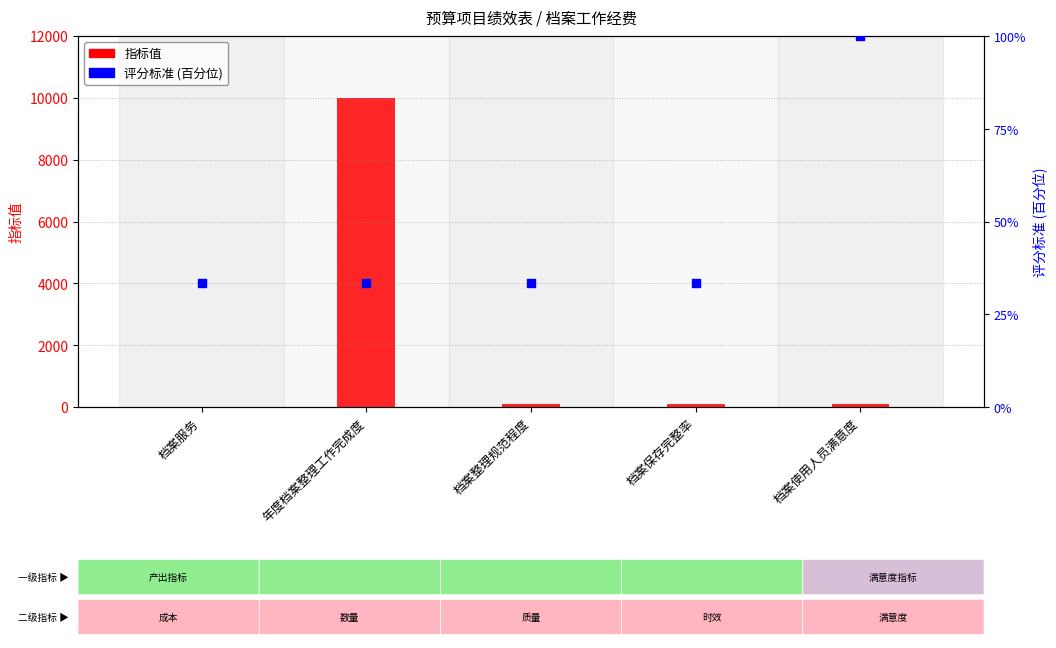

Which series has the largest total across all categories?

指标值